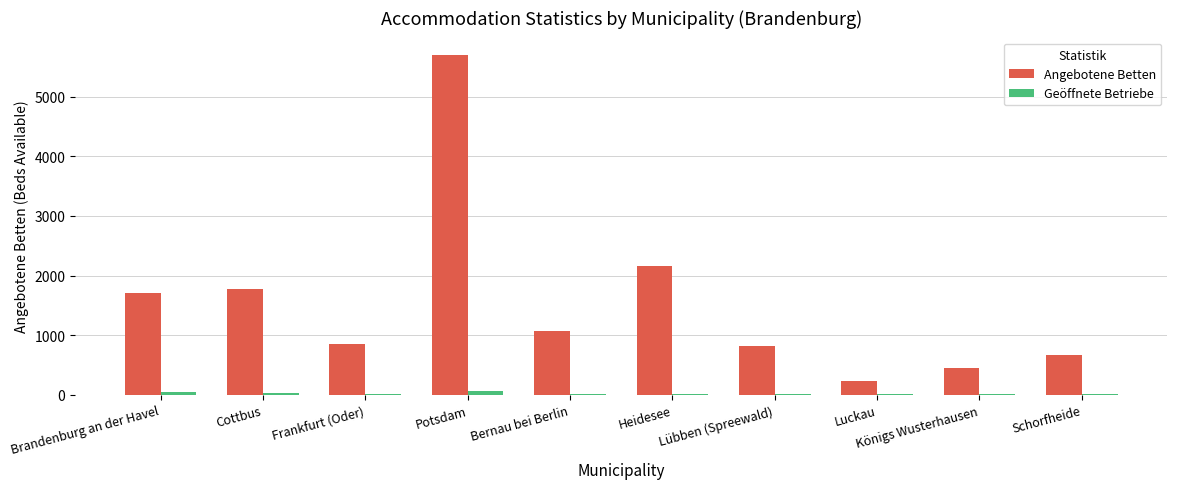

Where is Angebotene Betten nearest to the value 2967?

Heidesee